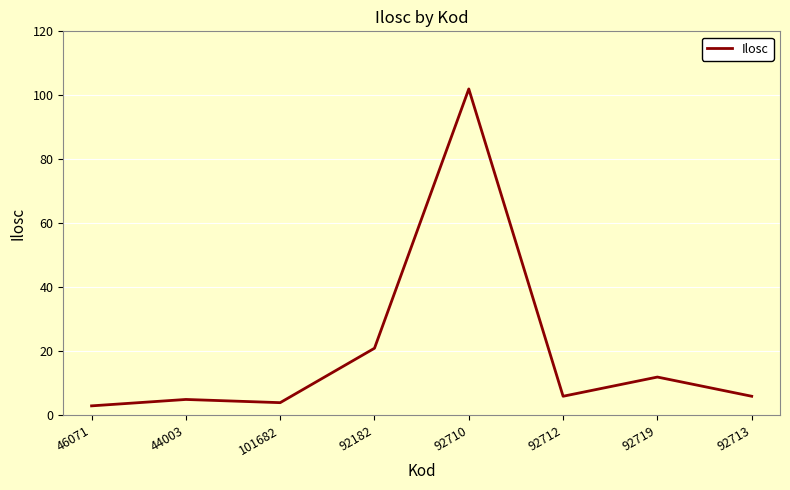

At which category does the chart reach its peak across all series?

92710